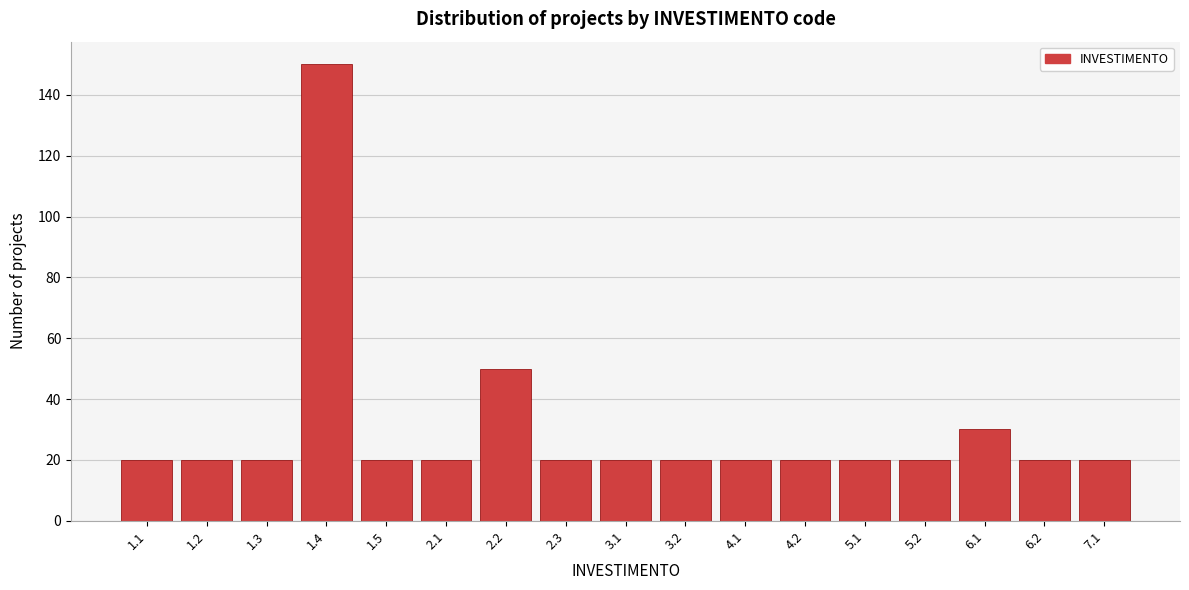

Reading right to left, what are all the values shown in this chart?

7.1=20	6.2=20	6.1=30	5.2=20	5.1=20	4.2=20	4.1=20	3.2=20	3.1=20	2.3=20	2.2=50	2.1=20	1.5=20	1.4=150	1.3=20	1.2=20	1.1=20